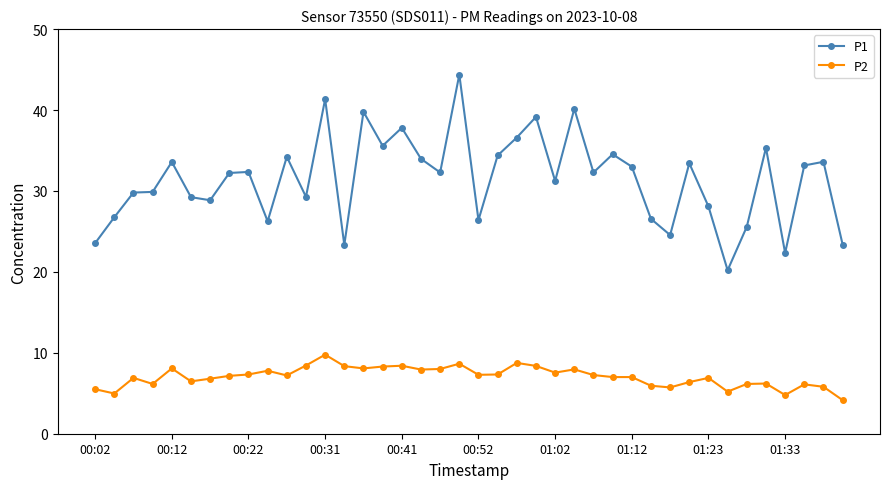

Which series has the largest range (max minus min)?

P1